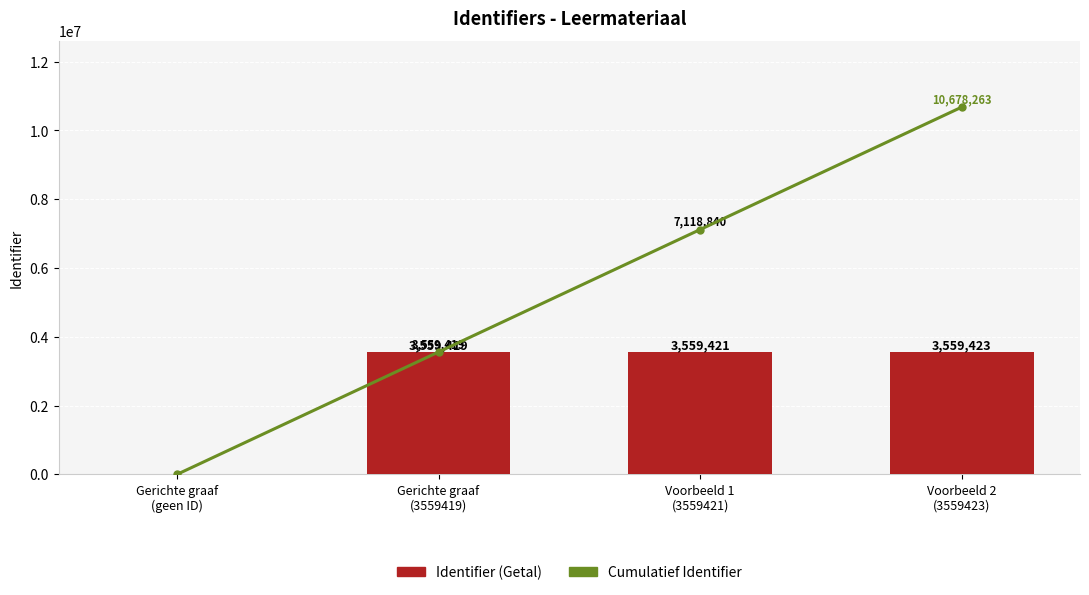

List the labels in order of Identifier (Getal) value, smallest first.

Gerichte graaf
(geen ID), Gerichte graaf
(3559419), Voorbeeld 1
(3559421), Voorbeeld 2
(3559423)